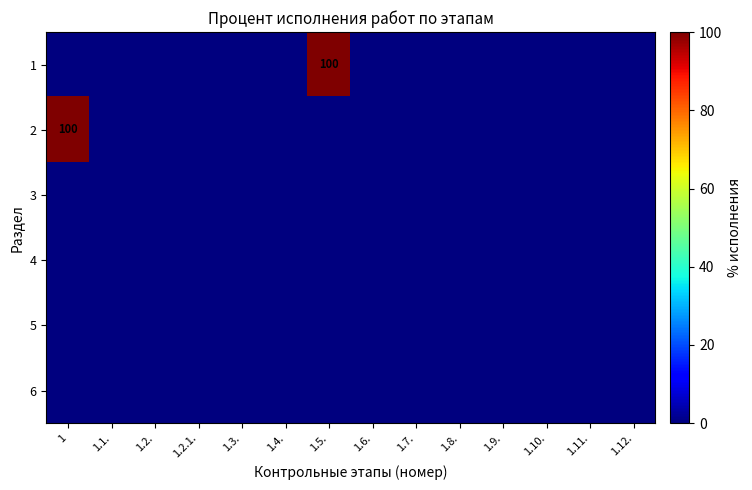

What is the difference between the maximum and second lowest values in the 1 series?

100